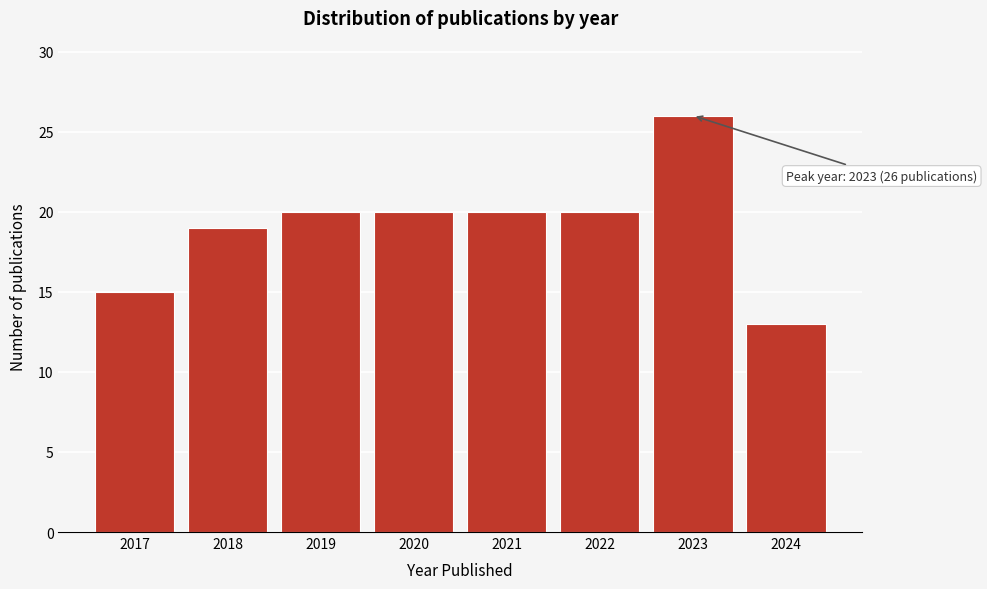

Reading left to right, extract all data points from this chart.

15	19	20	20	20	20	26	13